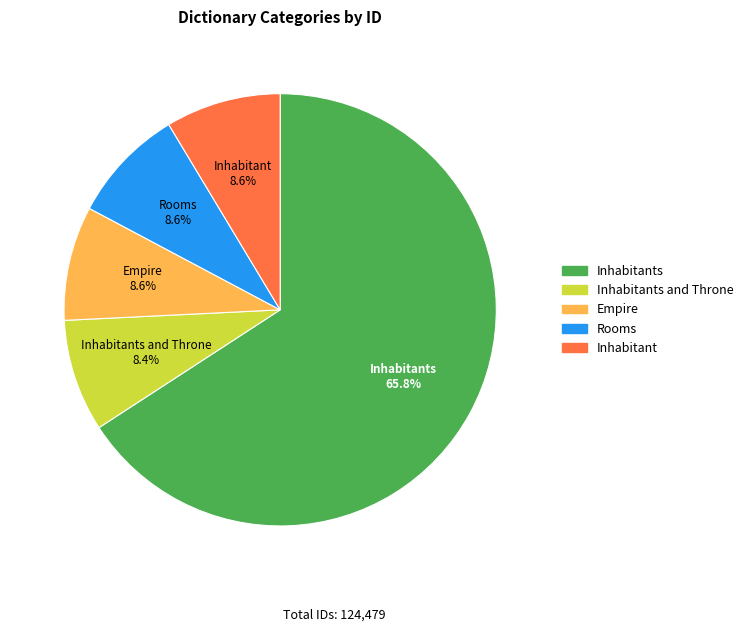

Is there a majority slice in this chart?

Yes